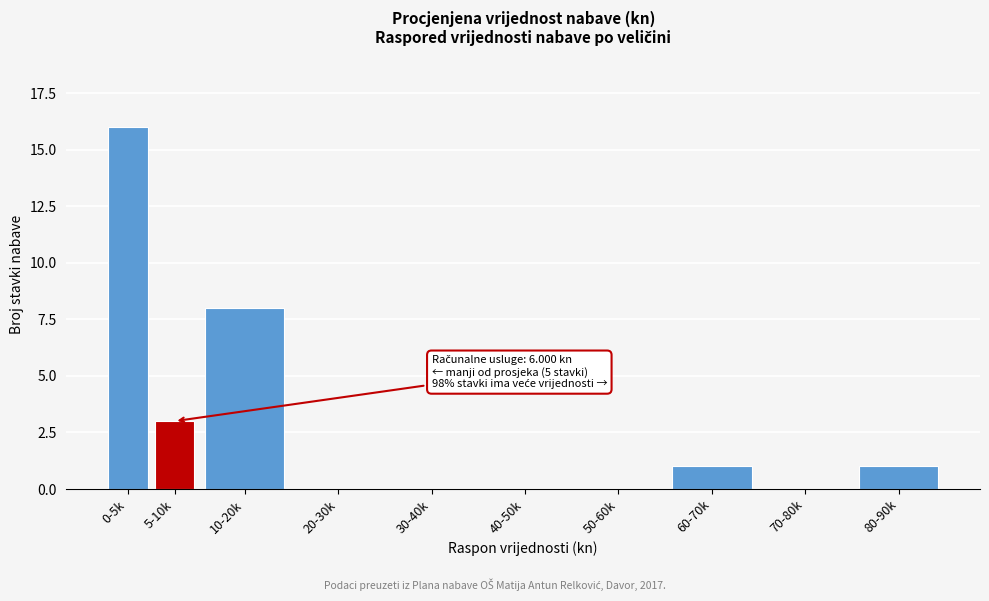

Reading right to left, transcribe all the data shown in this chart.

80-90k=1	70-80k=0	60-70k=1	50-60k=0	40-50k=0	30-40k=0	20-30k=0	10-20k=8	5-10k=3	0-5k=16